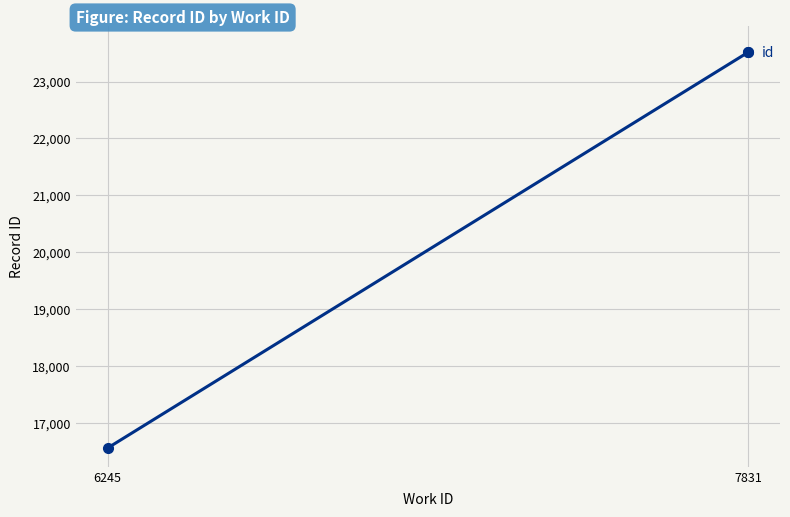

What value does the data have at 7831?

23516